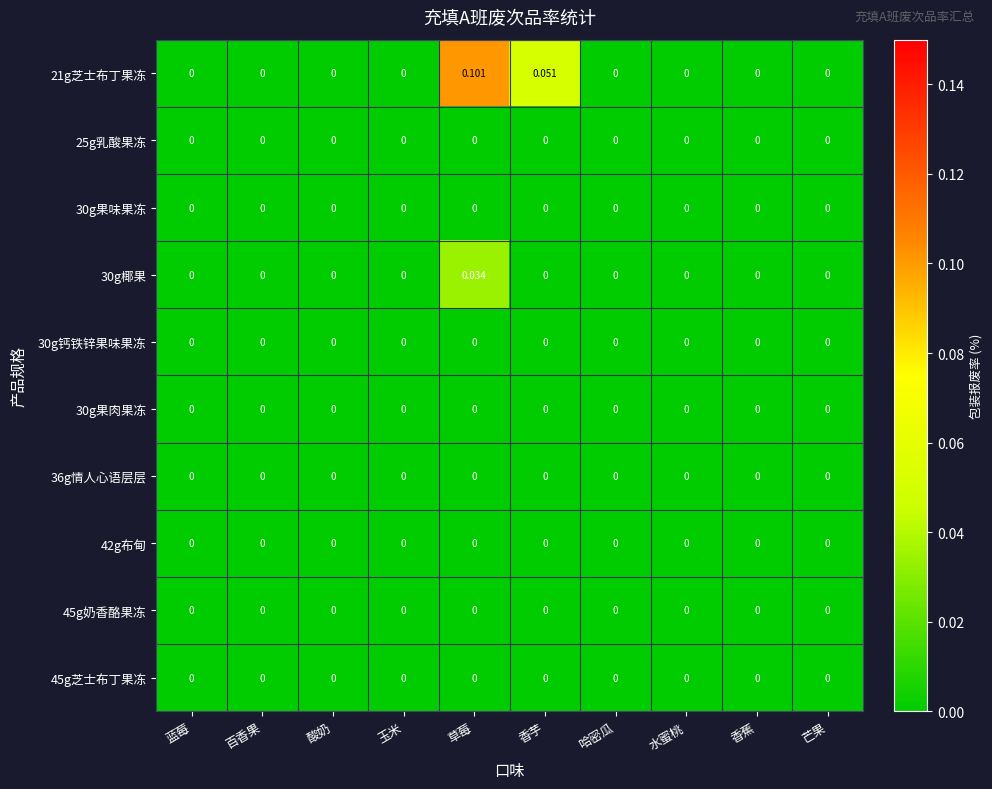

Which category has the highest value across all series?

草莓